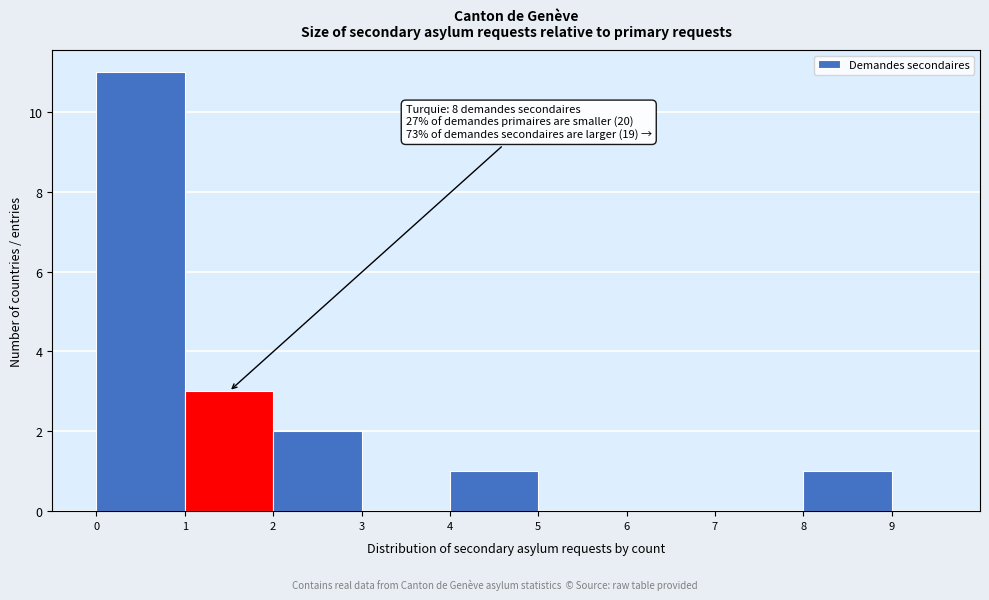

Which range on the x-axis has the tallest bar?

0 to 1